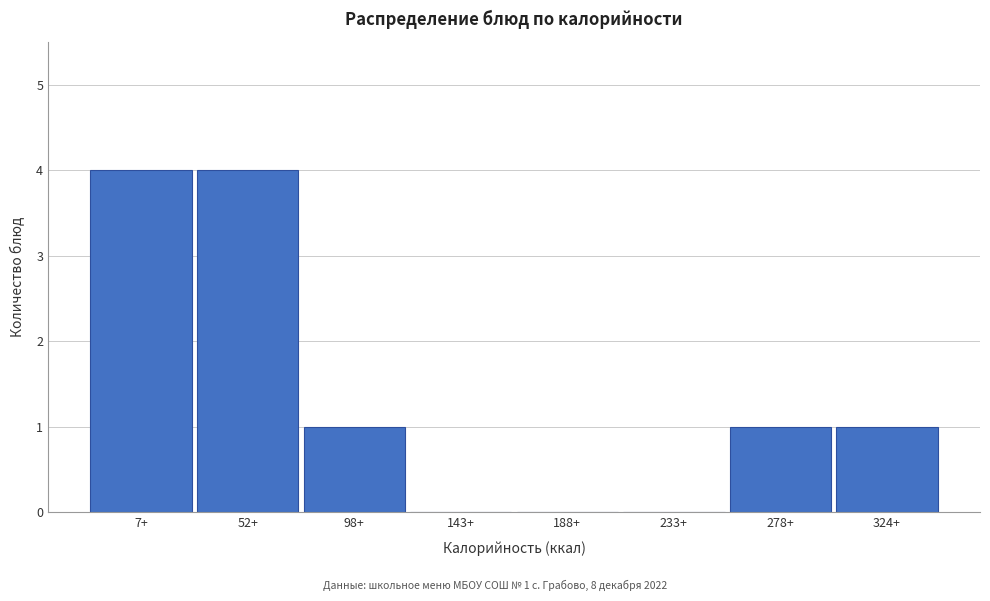

Reading right to left, extract all data points from this chart.

324+=1	278+=1	233+=0	188+=0	143+=0	98+=1	52+=4	7+=4